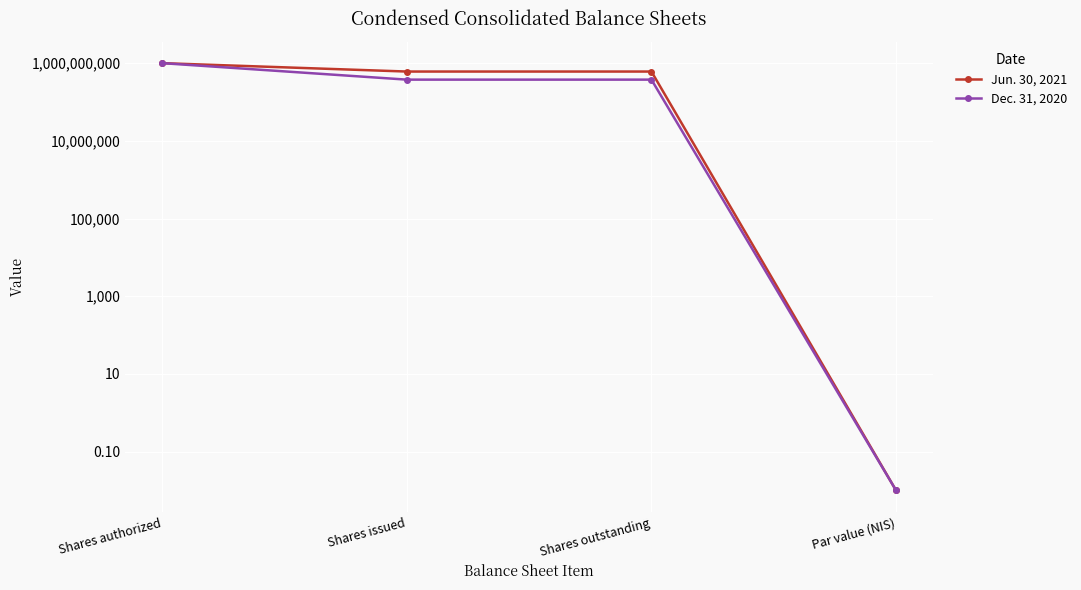

List the series in order of their peak value, lowest first.

Jun. 30, 2021, Dec. 31, 2020